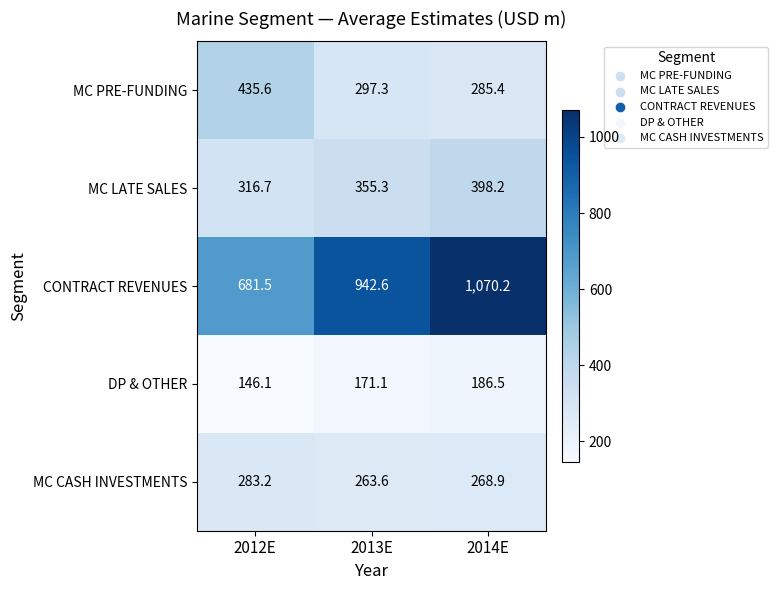

What is the greatest value displayed?

1070.2